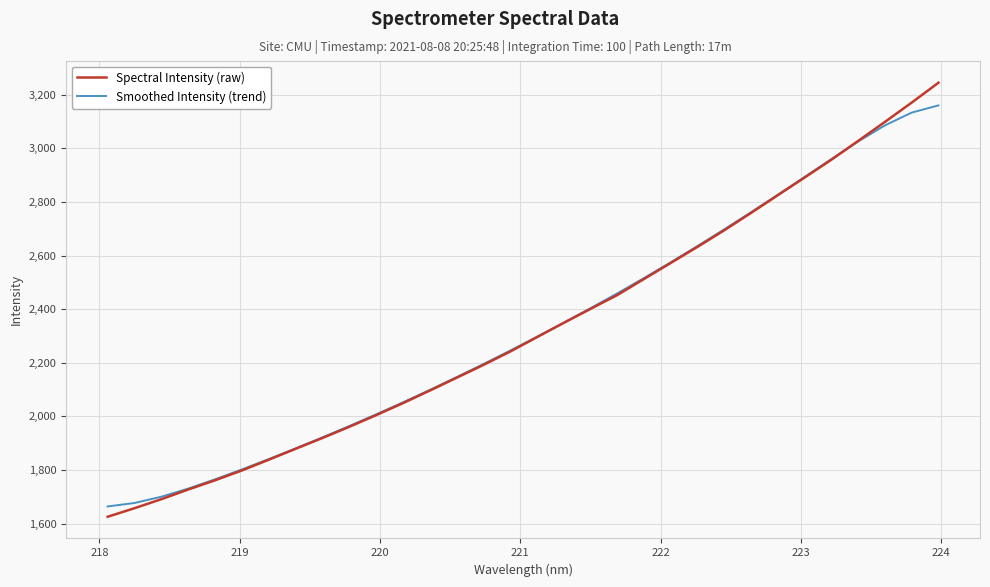

What is the smallest value displayed?

1625.2